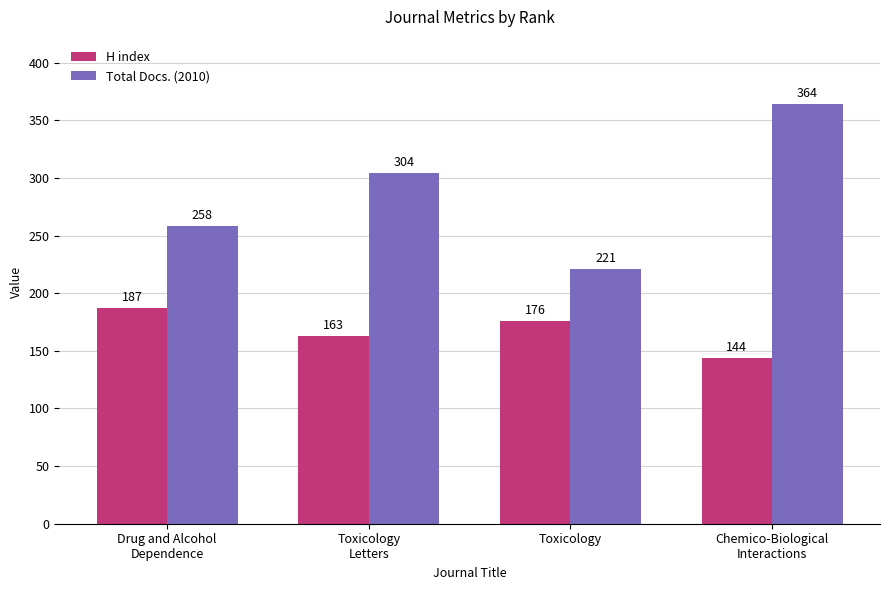

What is the label of the 2nd bar from the right?

Toxicology